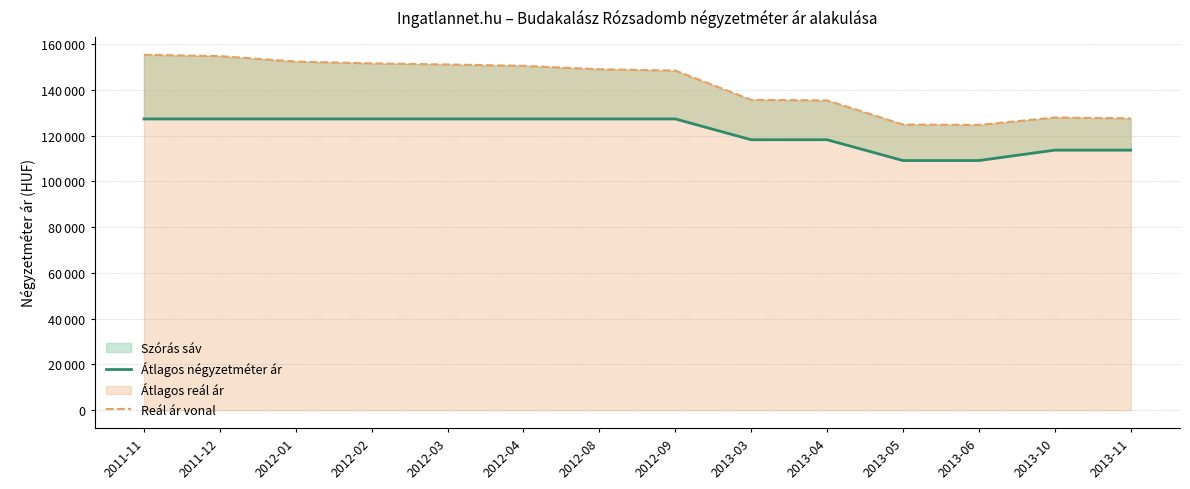

Where is Reál ár vonal nearest to the value 139977?

2013-03